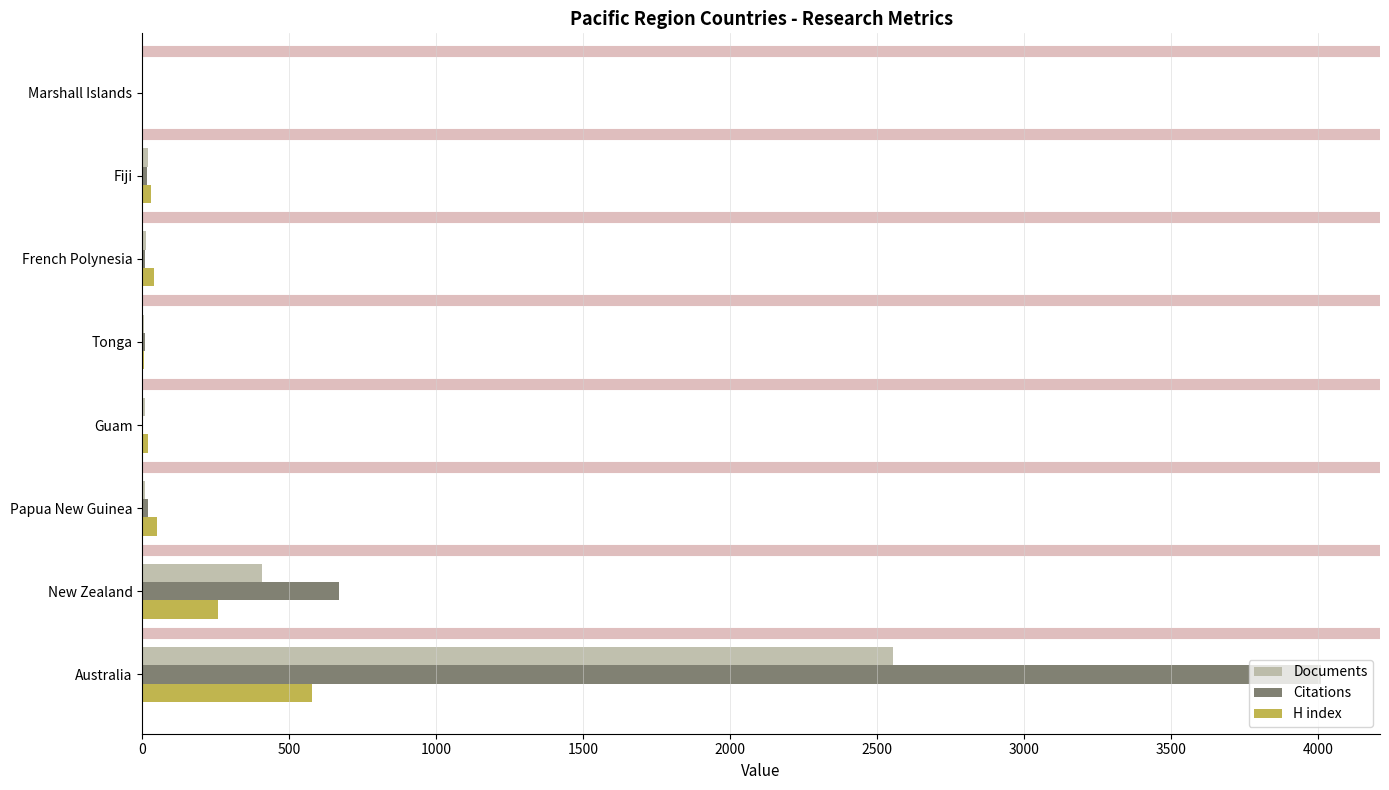

What is the total value across all series at New Zealand?

1337